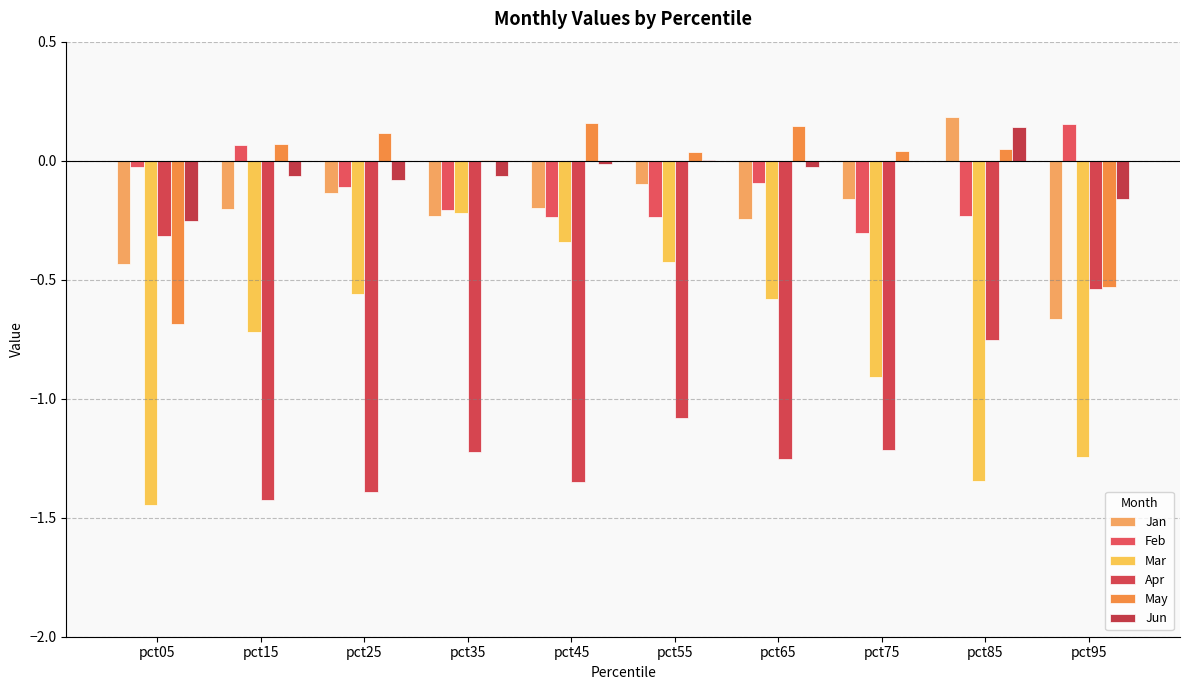

Between pct75 and pct85, which is larger?

pct85